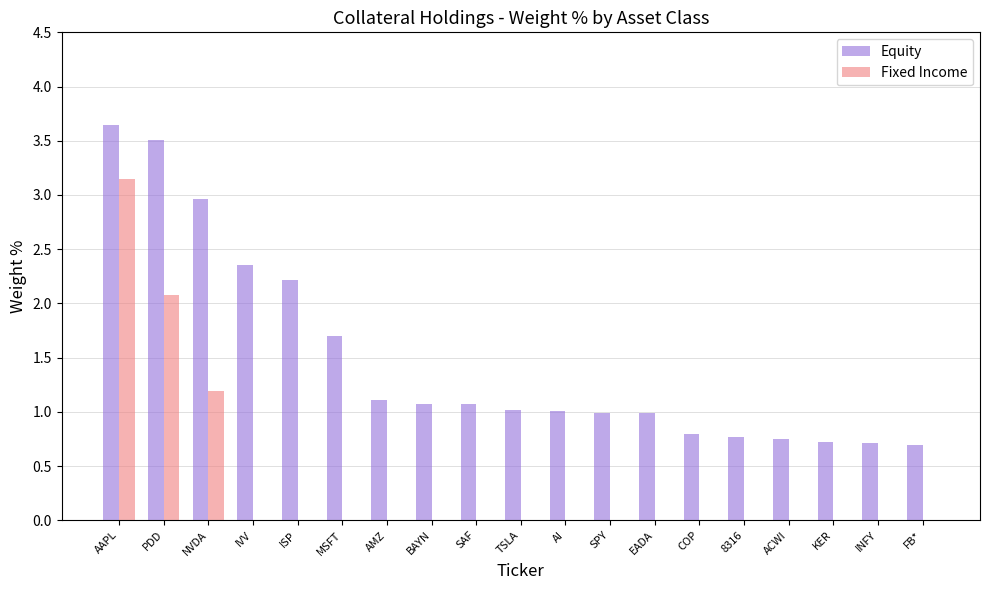

What are all the series names shown in the legend?

Equity, Fixed Income